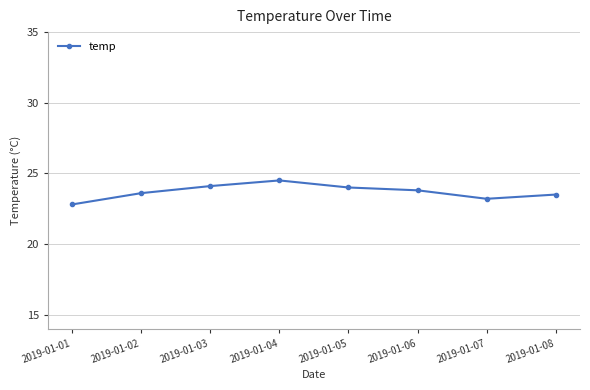

True or false: the data shows 38.6 at 2019-01-01.

False